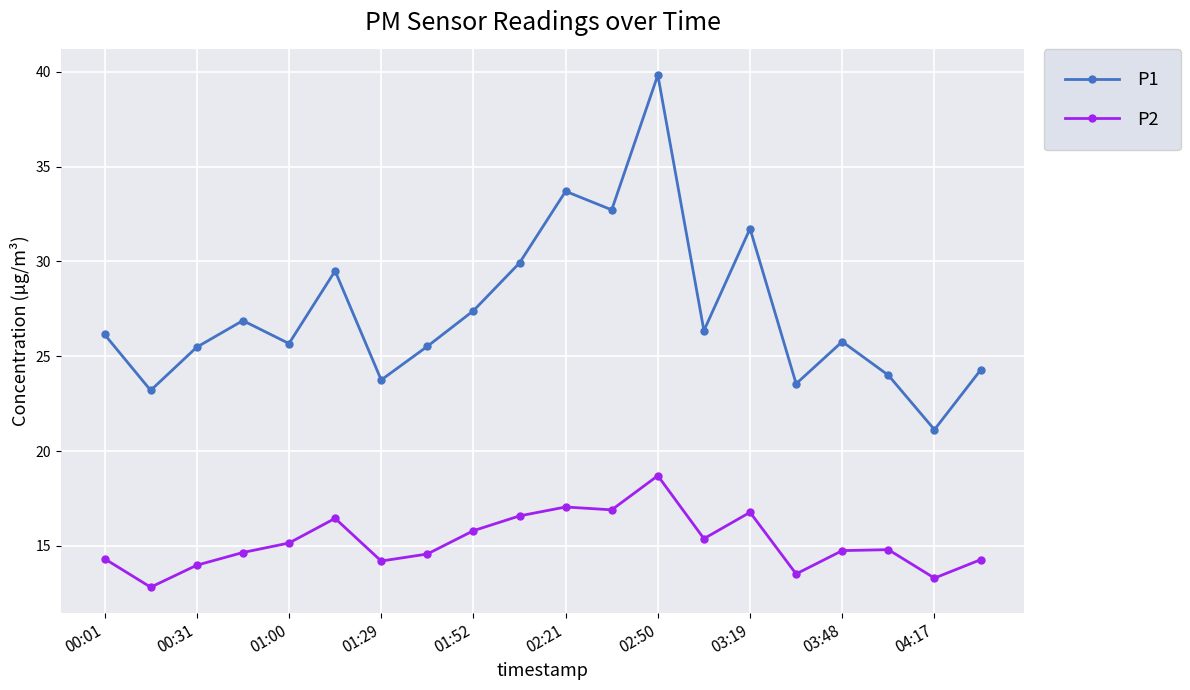

True or false: P1 and P2 cross at least once.

False